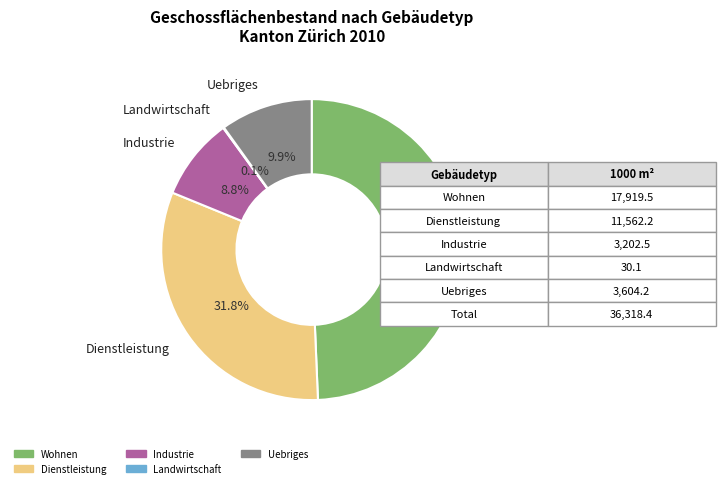

Which has a higher value, Industrie or Uebriges?

Uebriges